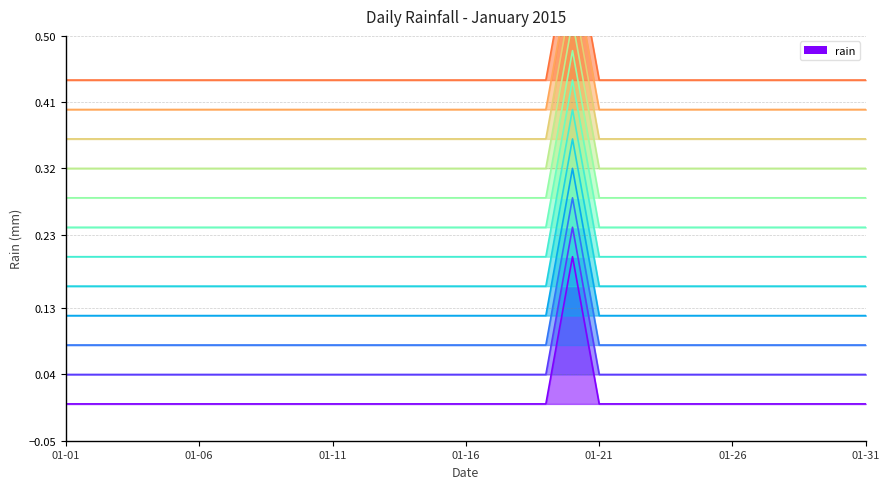

Which label corresponds to the largest value in the chart?

2015-01-20